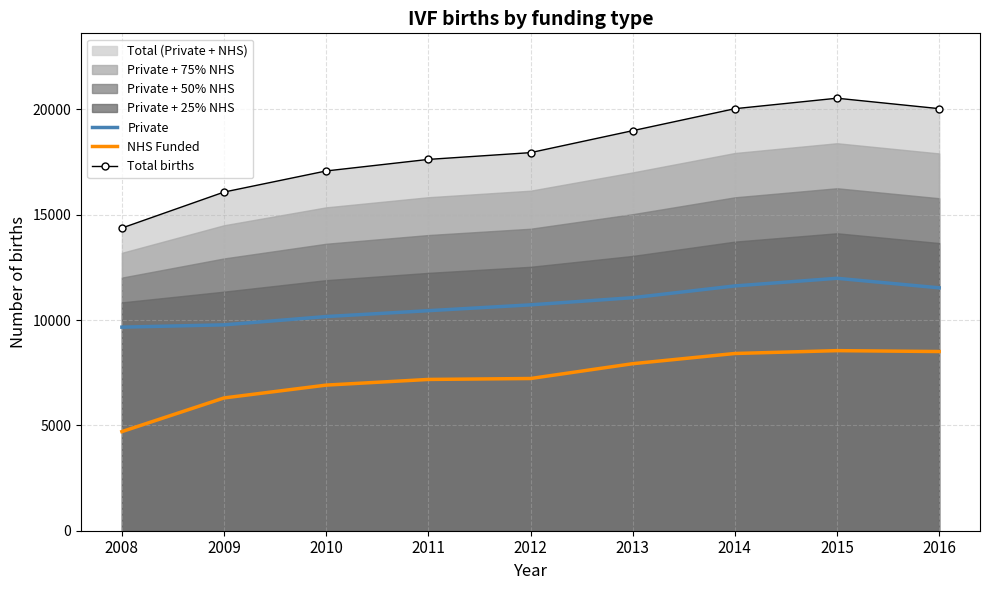

Where is Private nearest to the value 10824?

2012